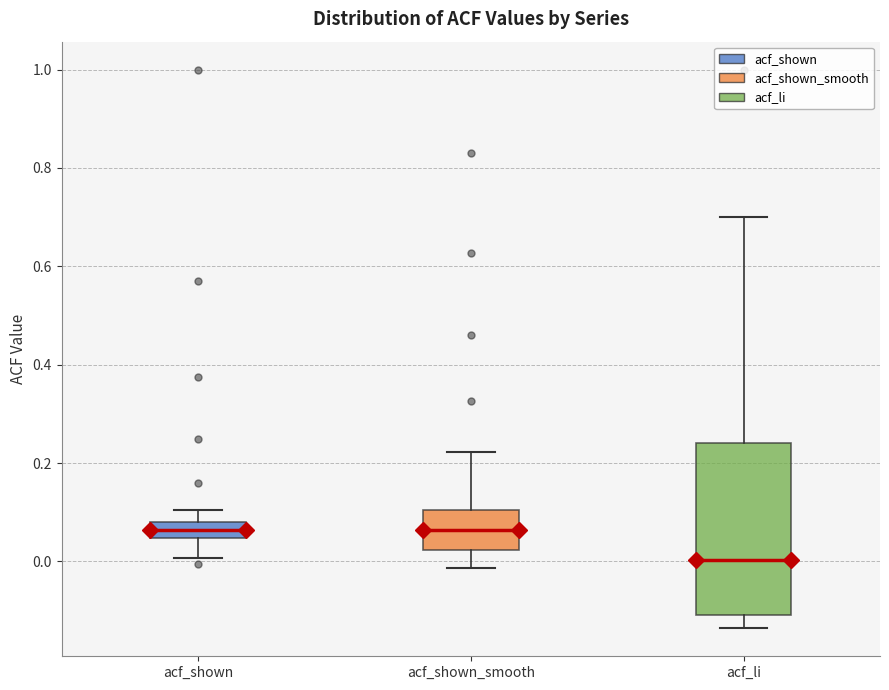

Reading left to right, transcribe this box plot: for each box, give where its median line is, the range the box spans, and where its two whiskers end, as read against the y-axis. The values are not printed on the chart, so give them approximately, as read against the axis.

acf_shown: median 0.06, box 0.04 to 0.08, whiskers 0.00 to 0.10
acf_shown_smooth: median 0.06, box 0.02 to 0.10, whiskers -0.02 to 0.22
acf_li: median 0.00, box -0.10 to 0.24, whiskers -0.14 to 0.70